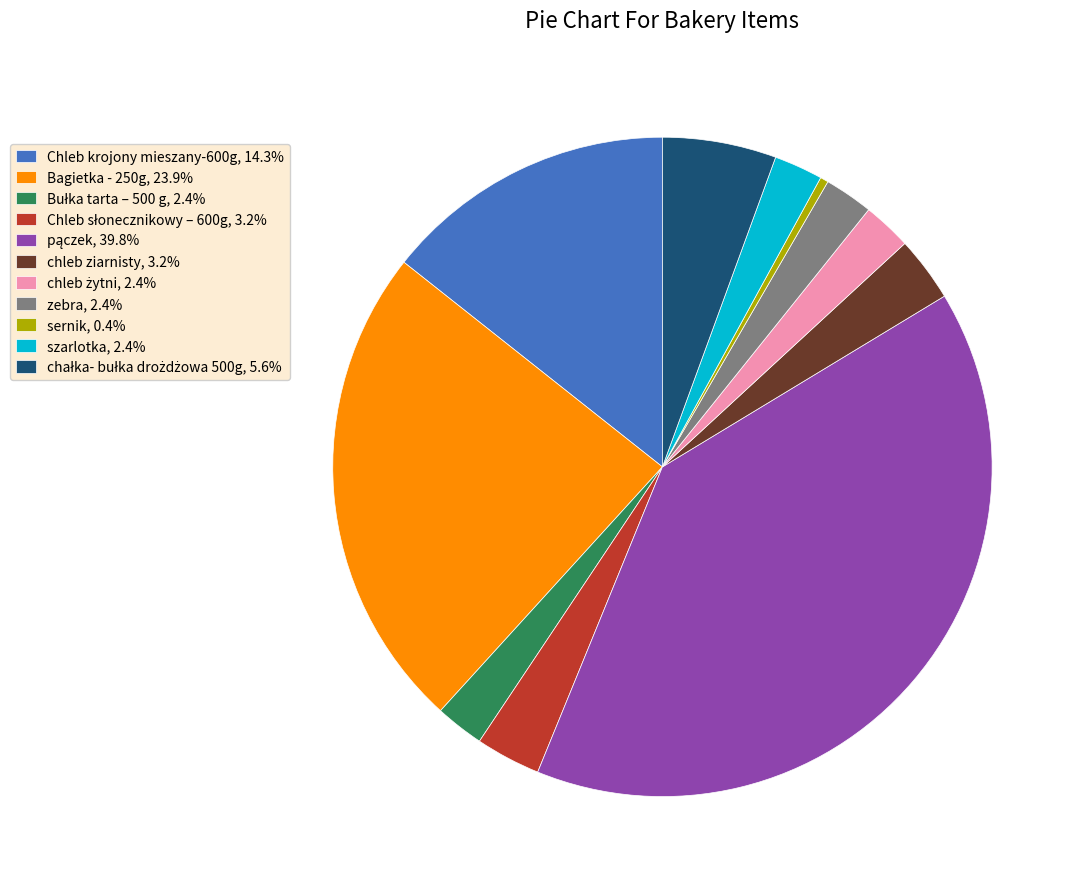

Does any single category account for the majority?

No